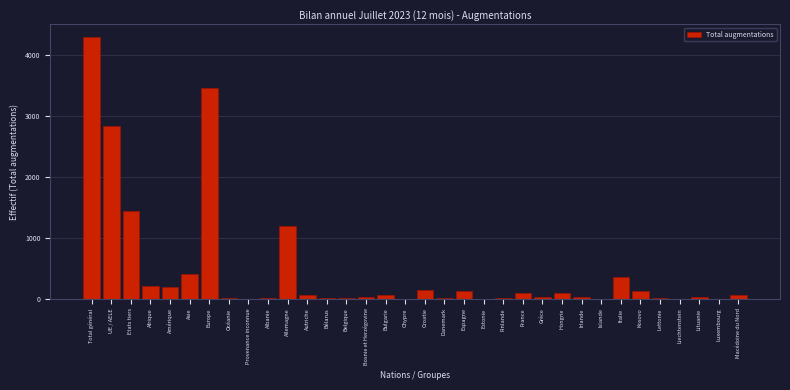

Which has a higher value, Belgique or Croatie?

Croatie